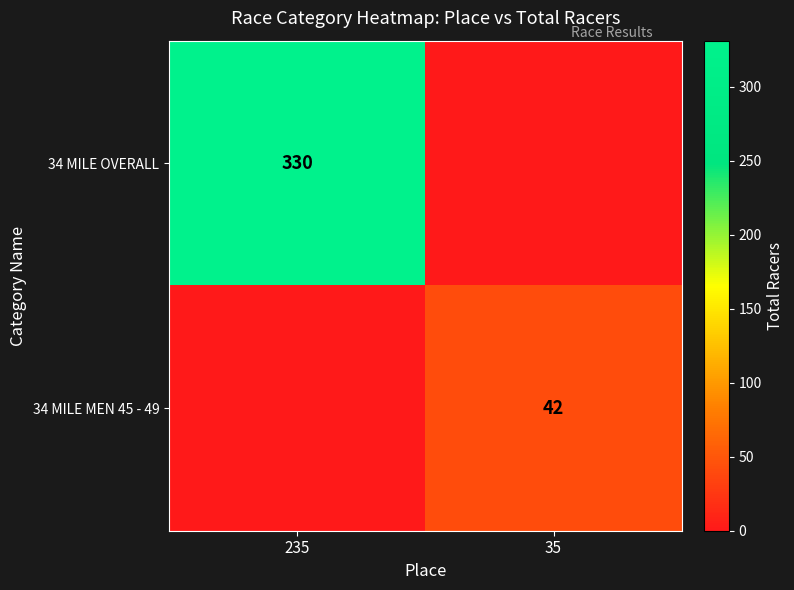

At how many categories does at least one series exceed 325?

1